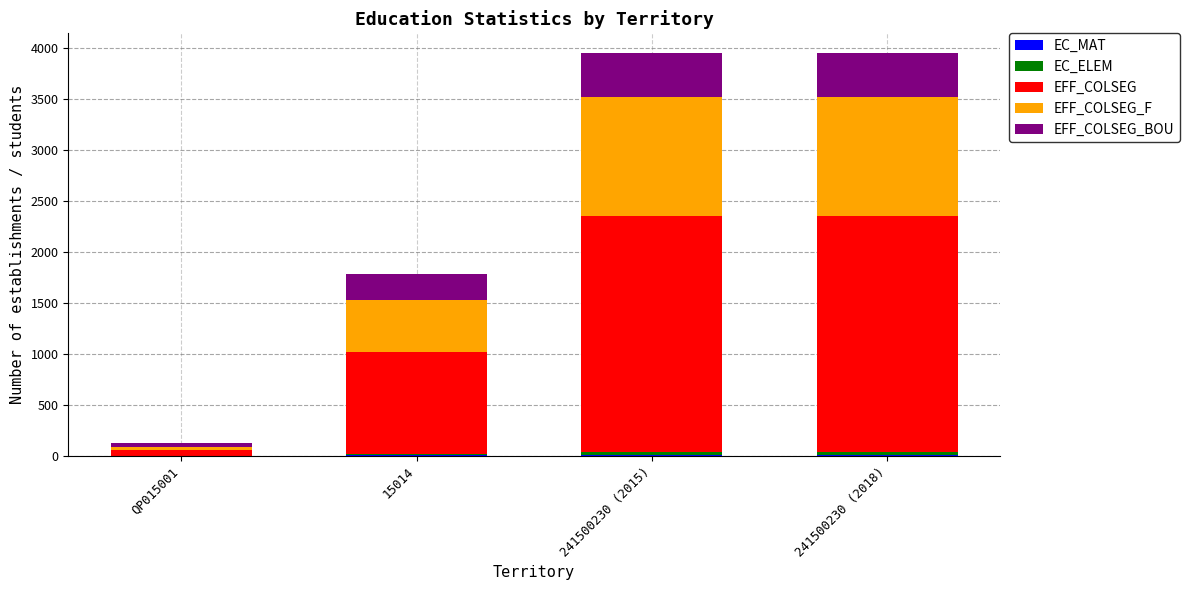

Is it true that EFF_COLSEG equals 2315 at 241500230 (2018)?

True